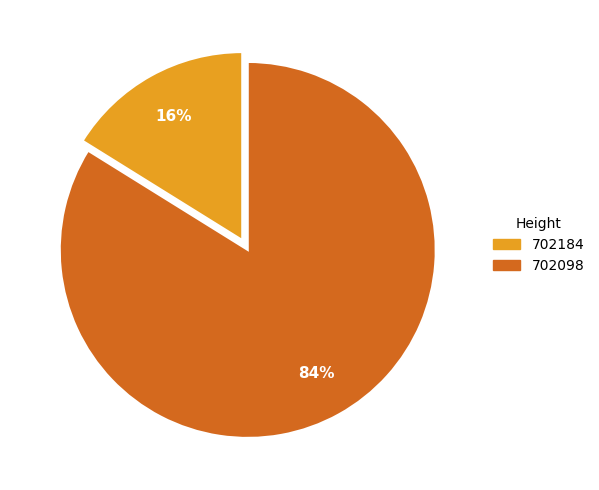

True or false: 702098 accounts for 75% of the total.

False